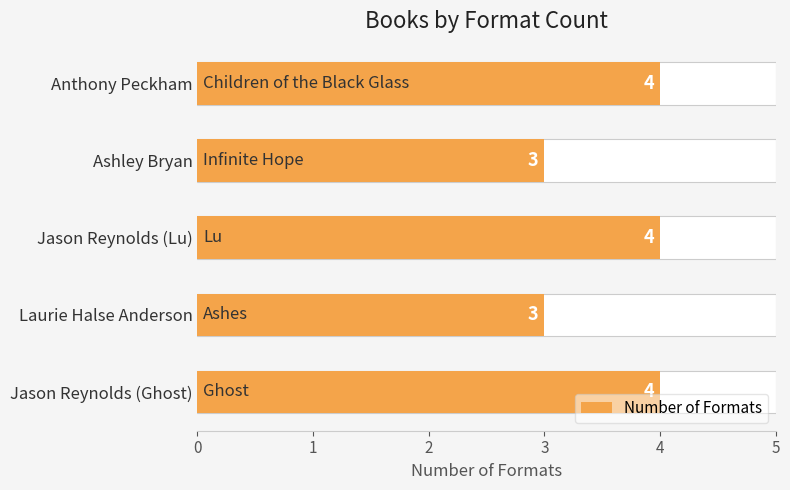

How many data points are less than 4?

2